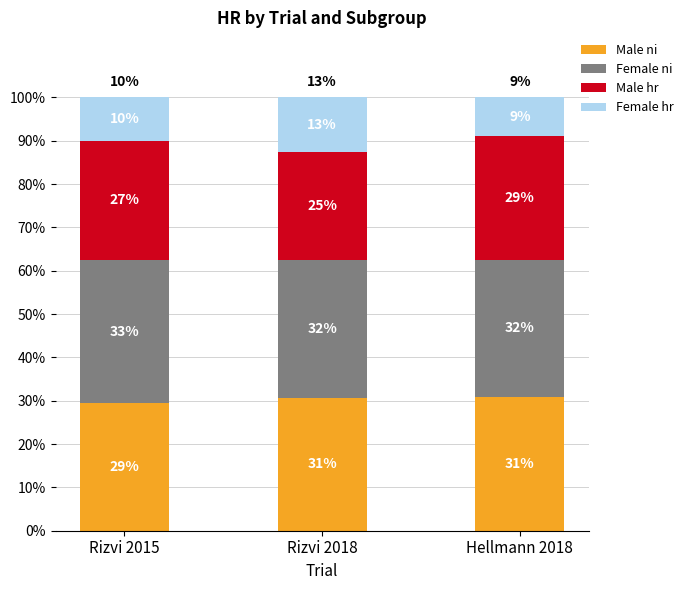

Are the bars horizontal?

No